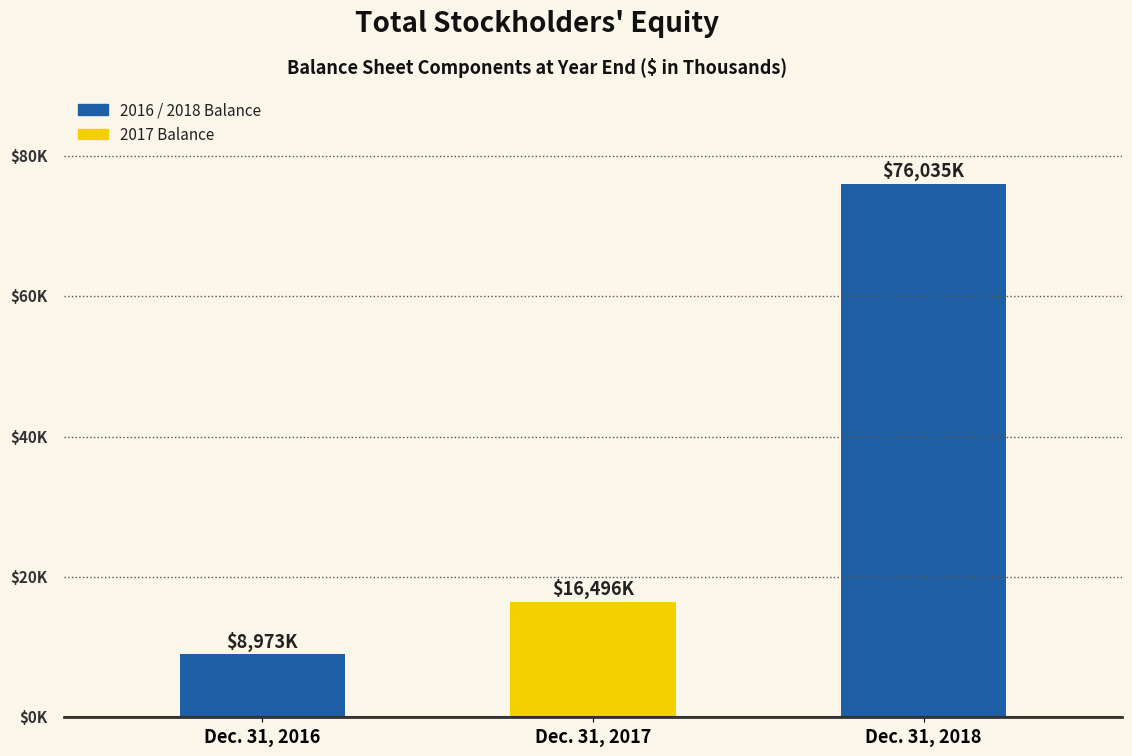

List the labels in order of value, largest first.

Dec. 31, 2018, Dec. 31, 2017, Dec. 31, 2016